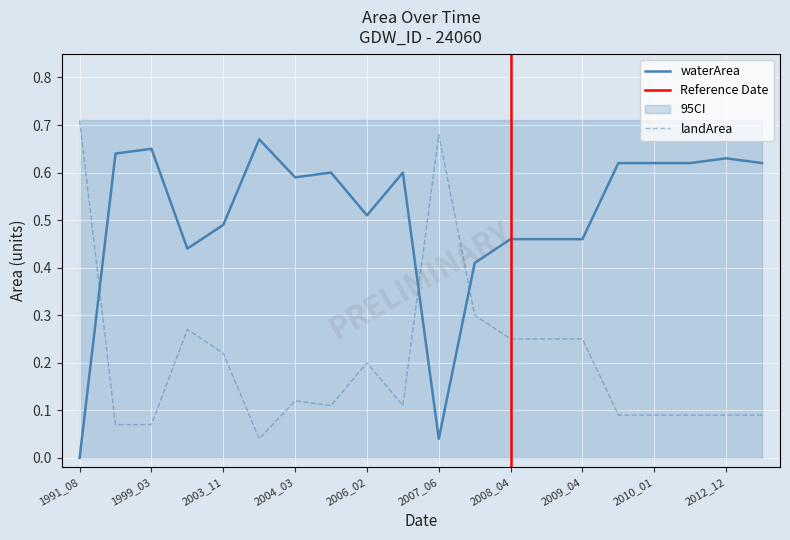

The waterArea series shows 0.0 at 1991_08. True or false?

True